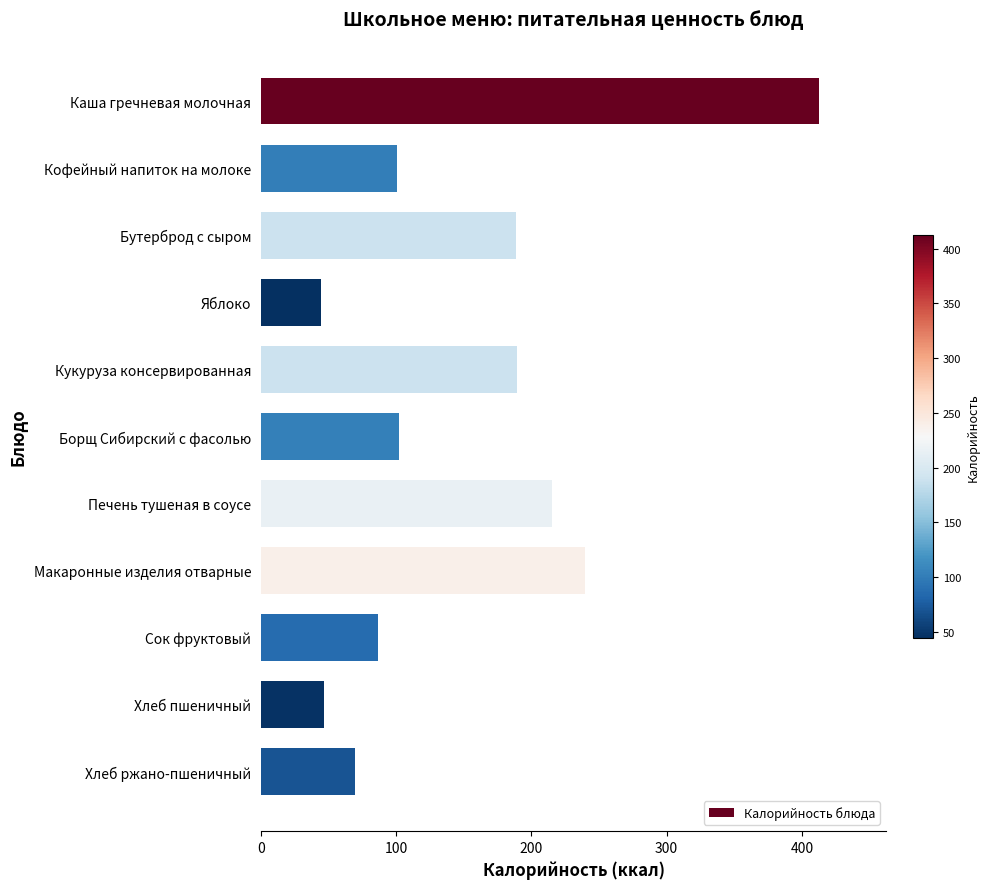

What is the change in value from Каша гречневая молочная to Макаронные изделия отварные?

-173.4